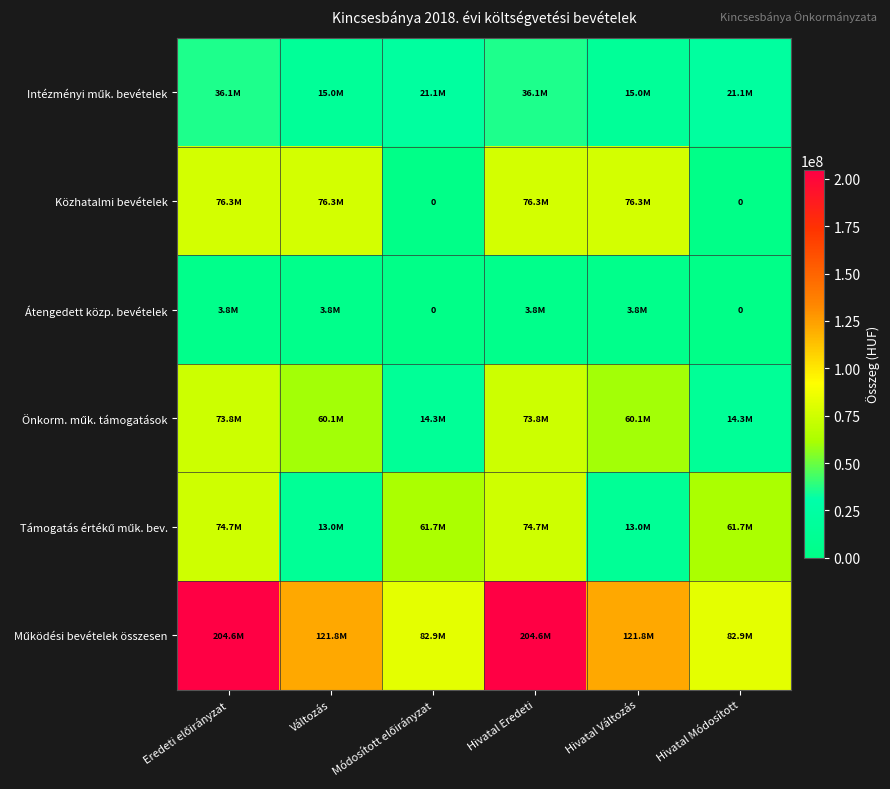

What is the difference between the maximum and minimum values in the Átengedett közp. bevételek series?

3767000